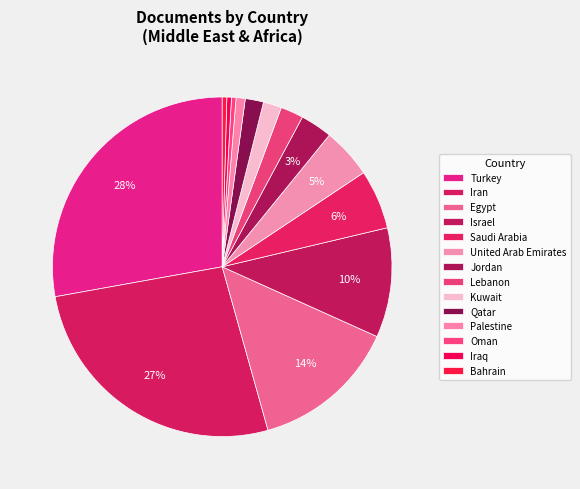

To the nearest percent, what is the difference between the Lebanon and Bahrain slice percentages?

2%